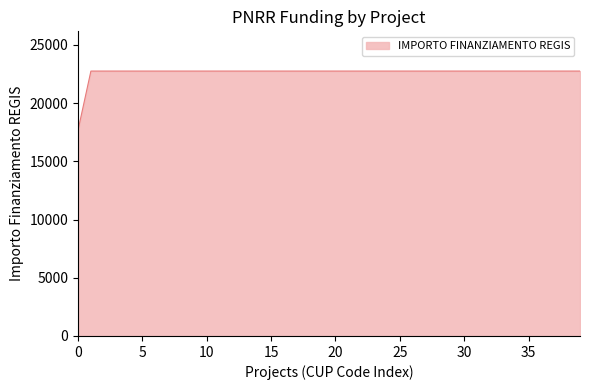

What is the difference between the maximum and minimum values?

5075.2